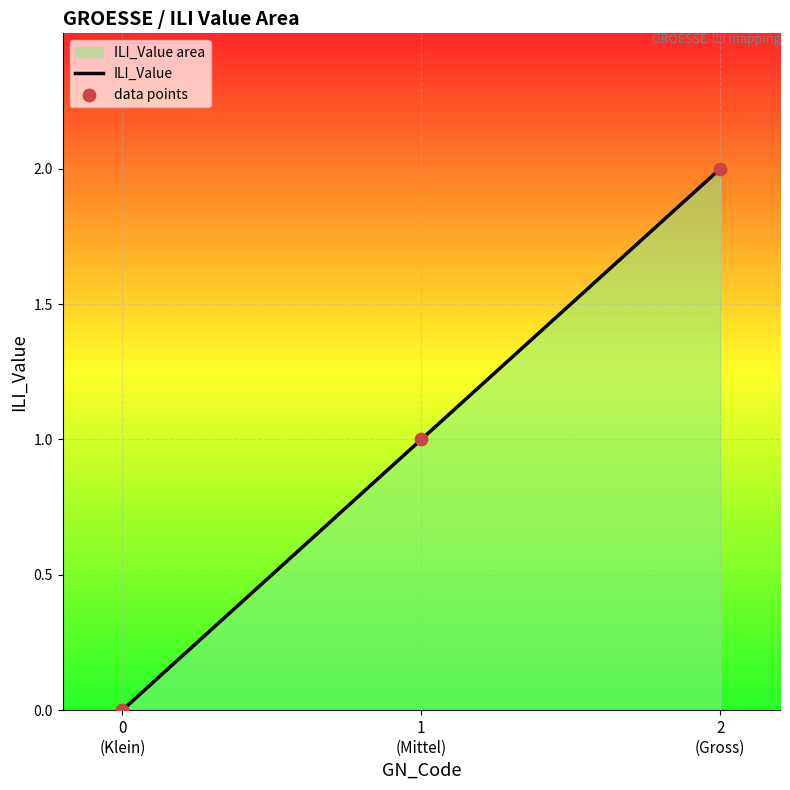

Which has a higher value, 2 (Gross) or 0 (Klein)?

2 (Gross)